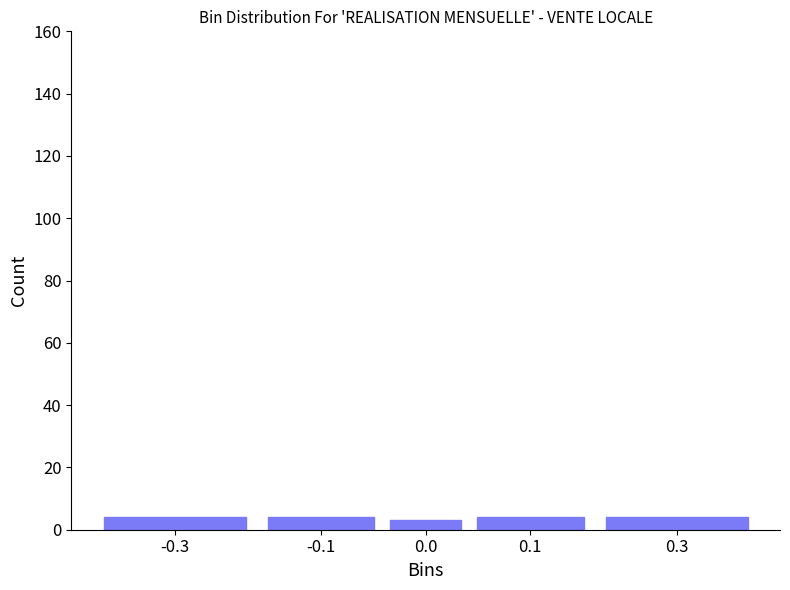

Reading left to right, what are all the values shown in this chart?

4	4	3	4	4